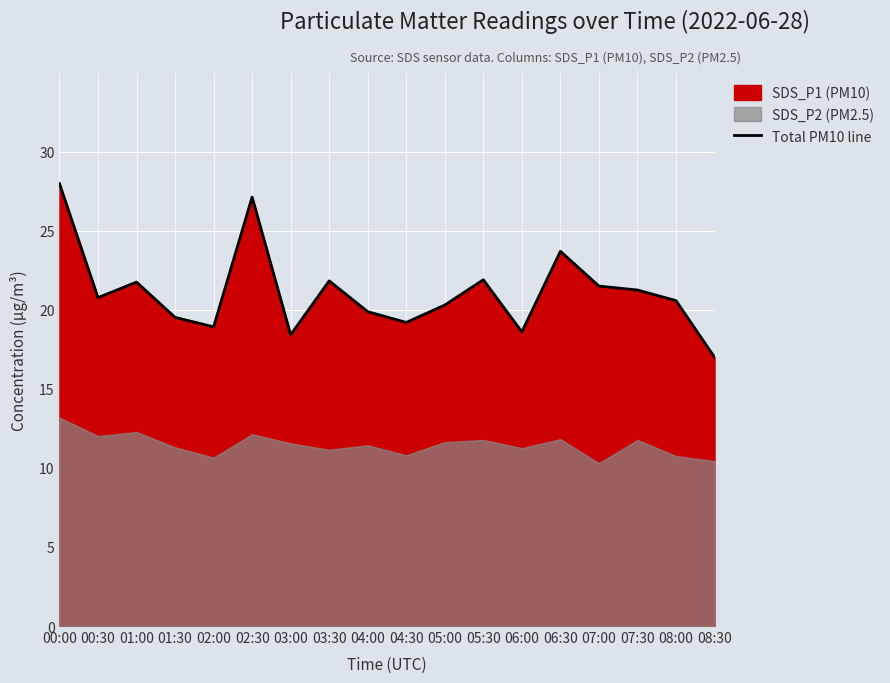

True or false: there are more than 1 points higher than both neighbors.

True